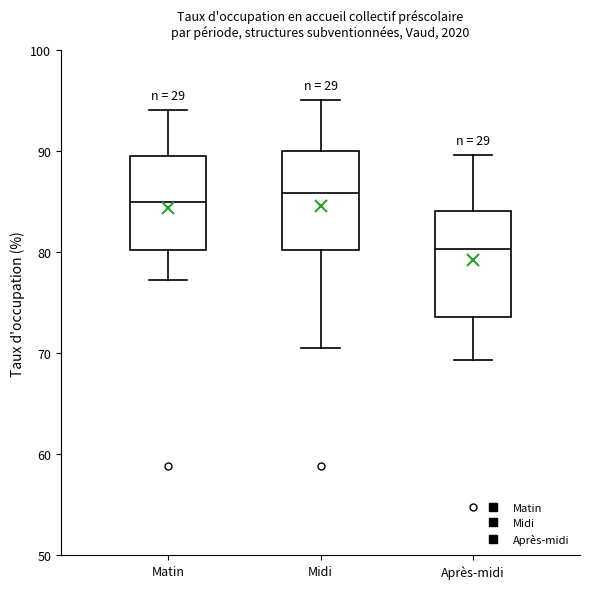

Where is the upper edge of the box for Après-midi on the y-axis? The values are not printed on the chart, so give them approximately, as read against the axis.

84